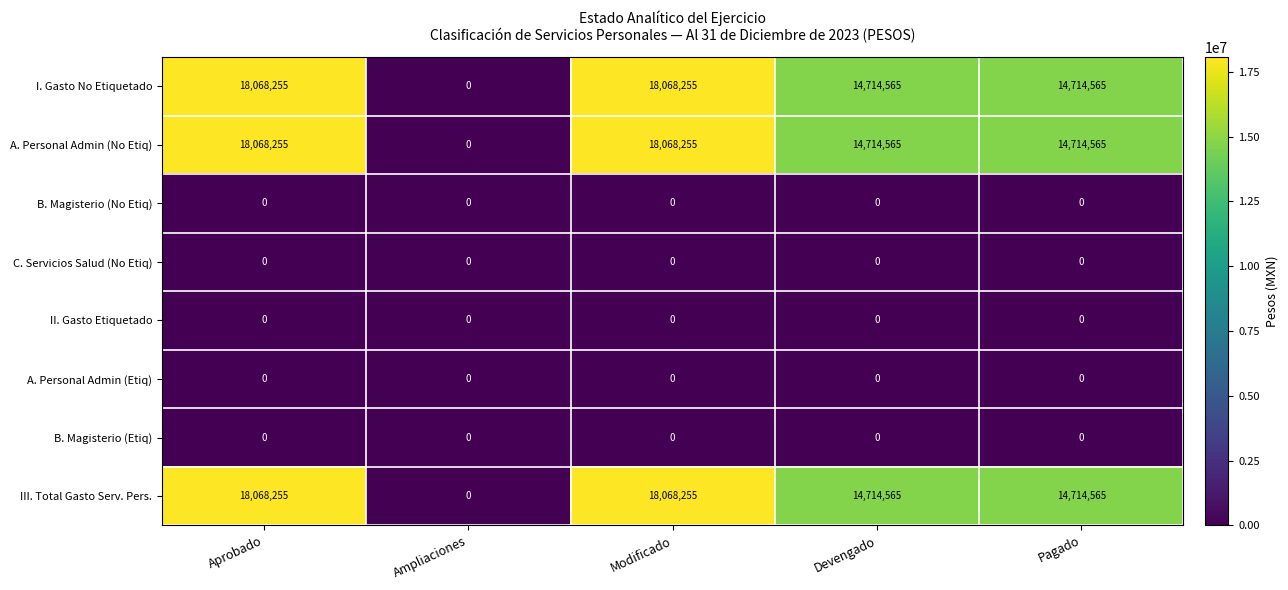

Is the value of I. Gasto No Etiquetado at Ampliaciones greater than the value of III. Total Gasto Serv. Pers. at Aprobado?

No